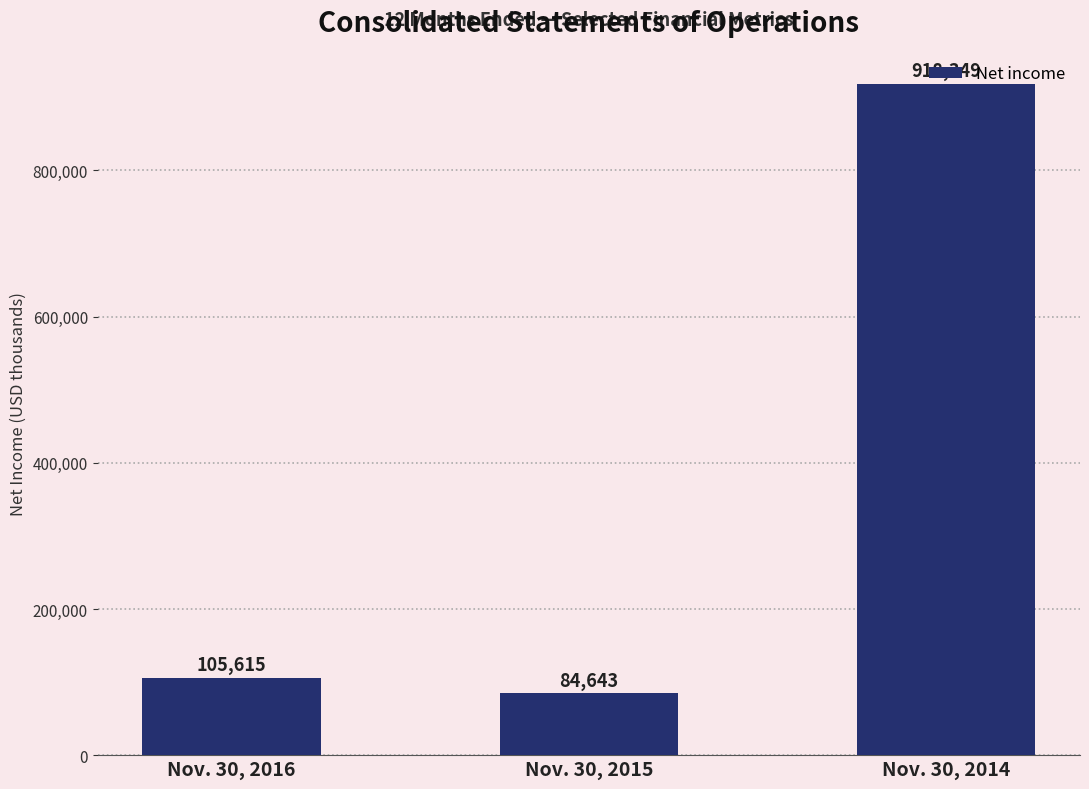

The value at Nov. 30, 2016 is 34521. True or false?

False